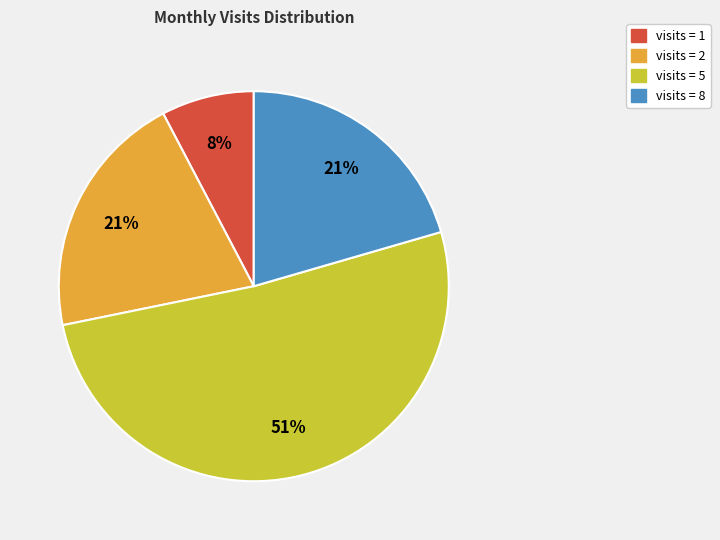

Does any single category account for the majority?

Yes